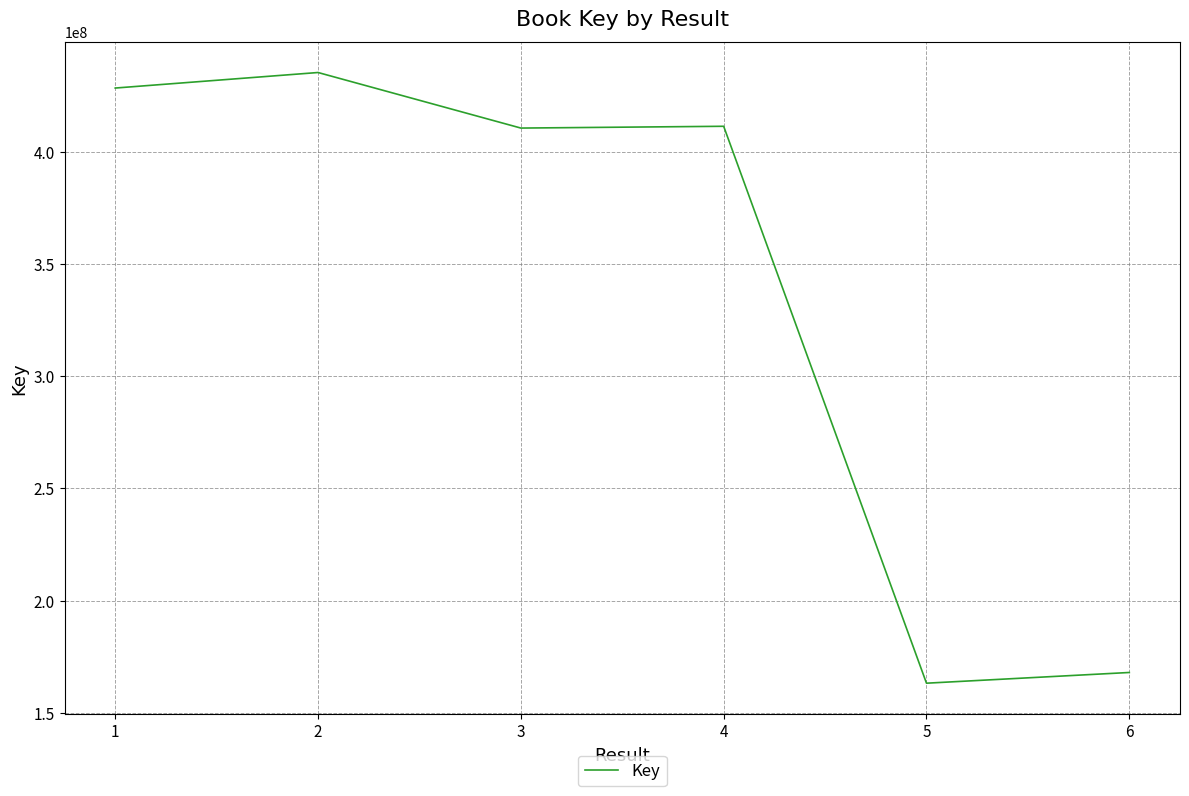

What is the change in value from 1 to 3?

-17826539